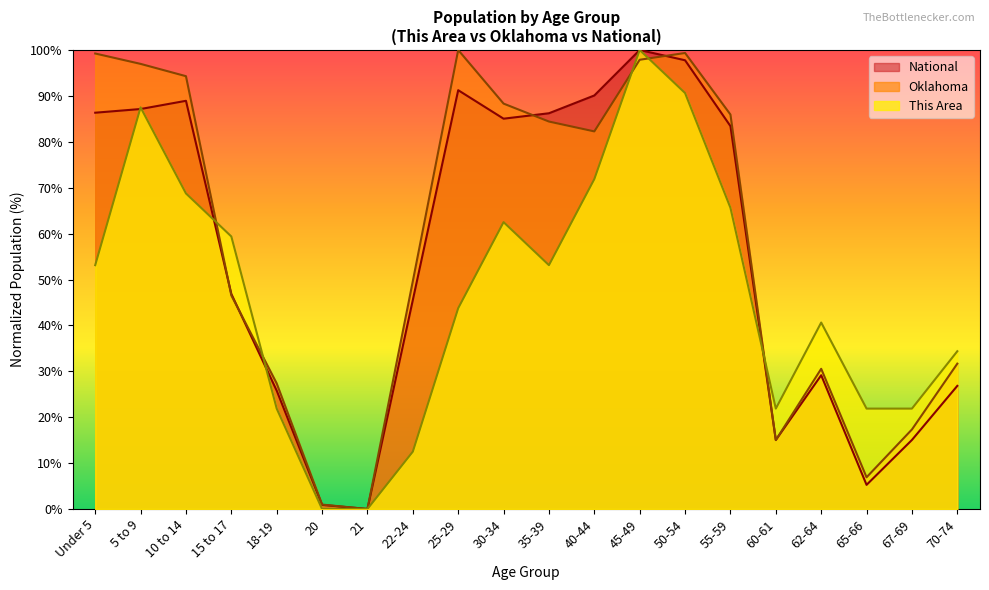

Rank the categories by National value from highest to lowest.

45-49, 50-54, 25-29, 40-44, 10 to 14, 5 to 9, Under 5, 35-39, 30-34, 55-59, 15 to 17, 22-24, 62-64, 70-74, 18-19, 67-69, 60-61, 65-66, 20, 21